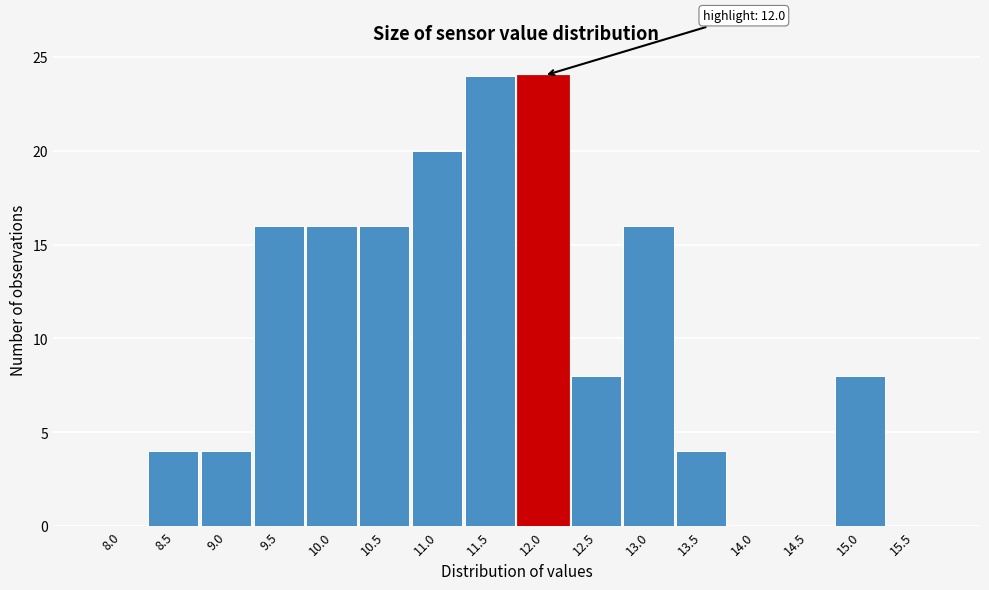

Reading right to left, list all the values displayed in this chart.

15.5=0	15.0=8	14.5=0	14.0=0	13.5=4	13.0=16	12.5=8	12.0=24	11.5=24	11.0=20	10.5=16	10.0=16	9.5=16	9.0=4	8.5=4	8.0=0